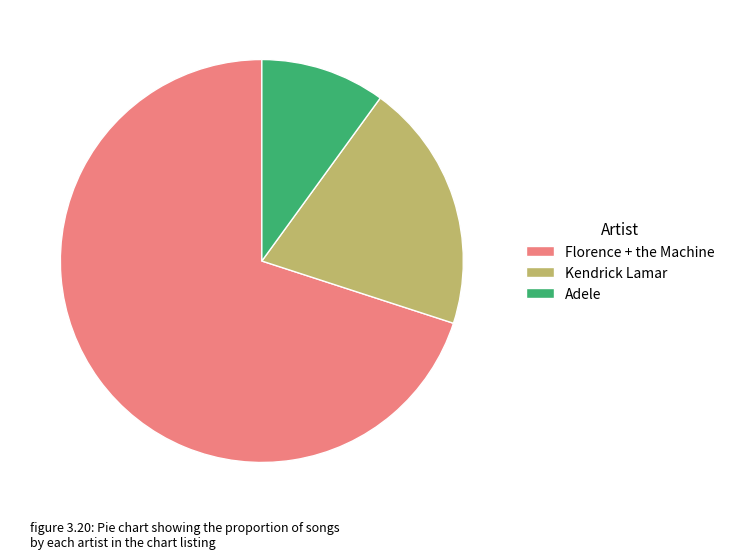

True or false: Florence + the Machine accounts for 56% of the total.

False